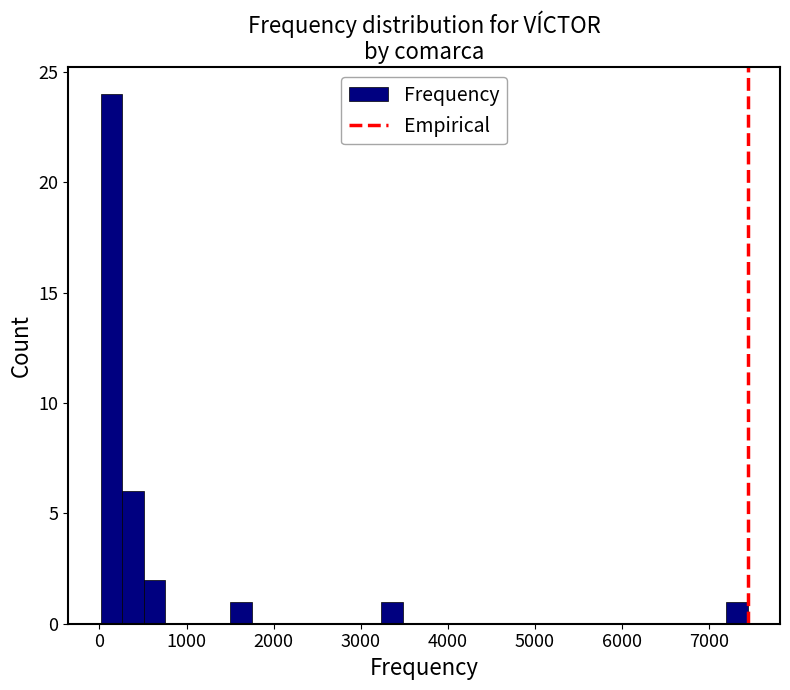

Read against the x-axis, roughly where is the centre of the tallest bar?

100